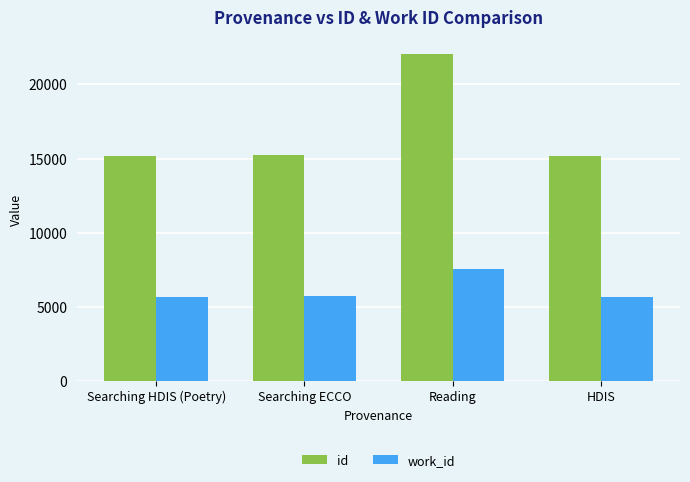

At Searching ECCO, list the series in order from smallest to largest.

work_id, id